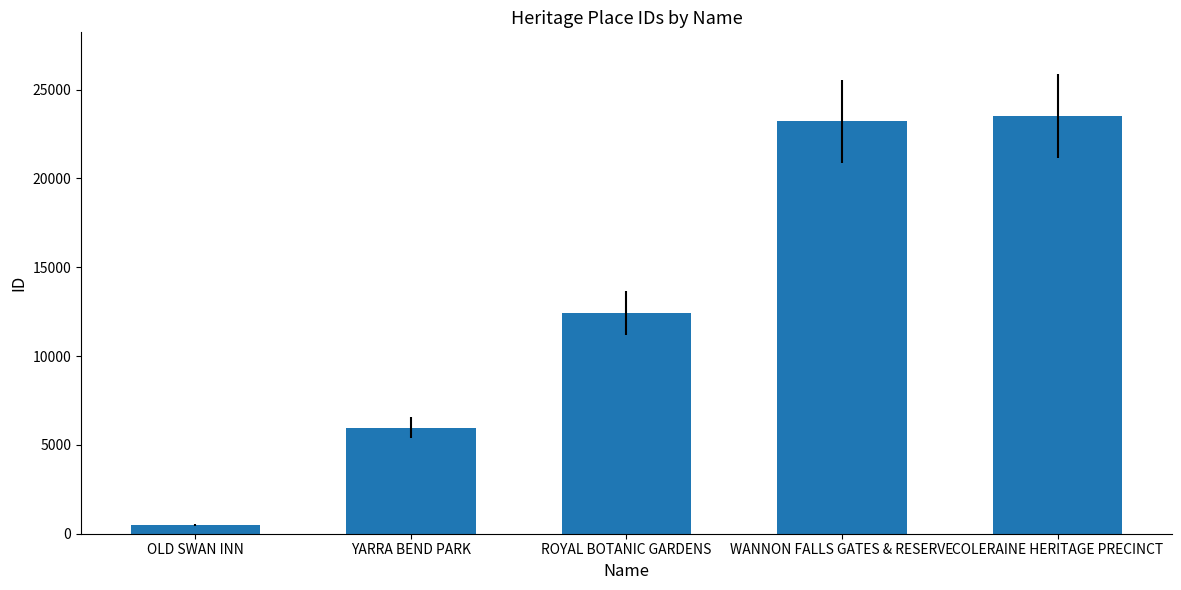

Rank the categories by value from lowest to highest.

OLD SWAN INN, YARRA BEND PARK, ROYAL BOTANIC GARDENS, WANNON FALLS GATES & RESERVE, COLERAINE HERITAGE PRECINCT